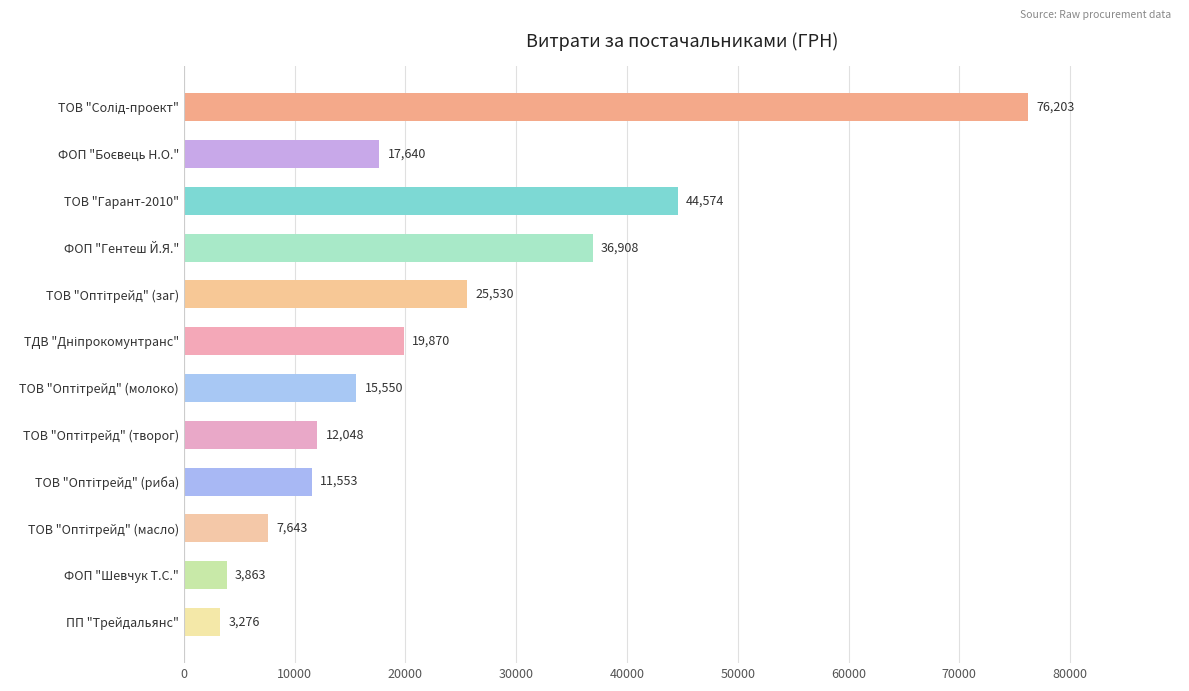

Which has a higher value, ТОВ "Гарант-2010" or ФОП "Гентеш Й.Я."?

ТОВ "Гарант-2010"